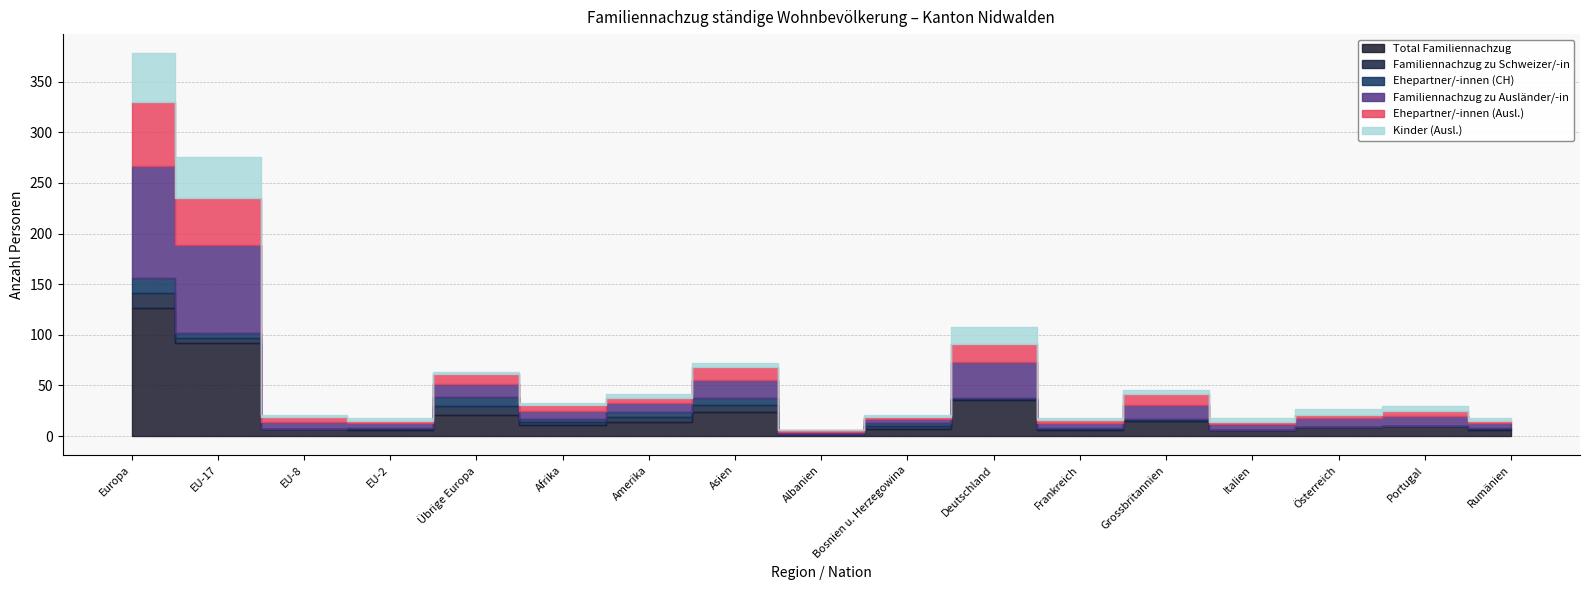

At which category does the chart reach its peak across all series?

Europa